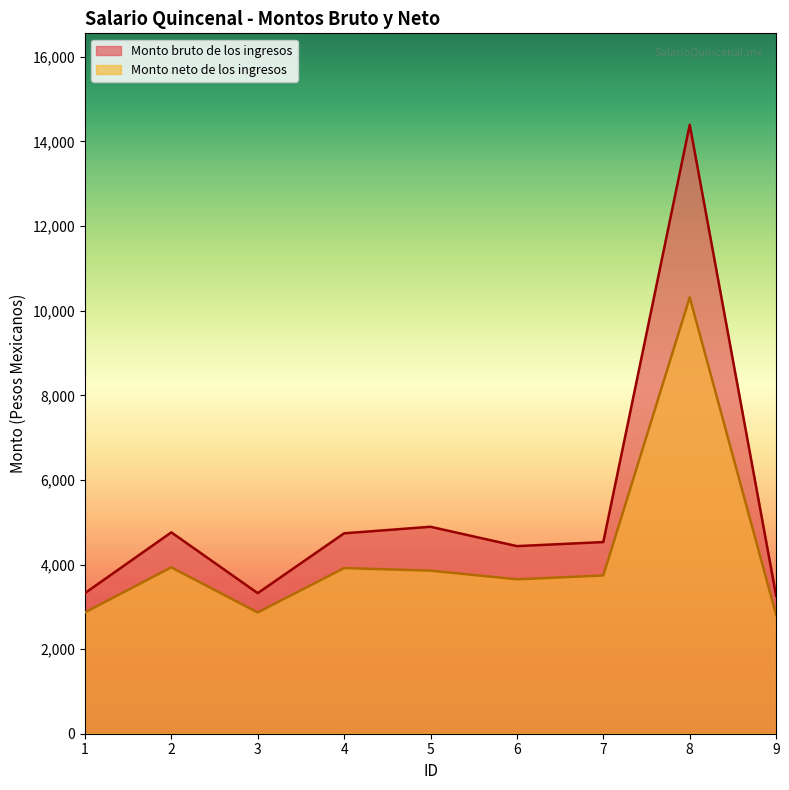

What is the total value across all series at 5?

8747.0